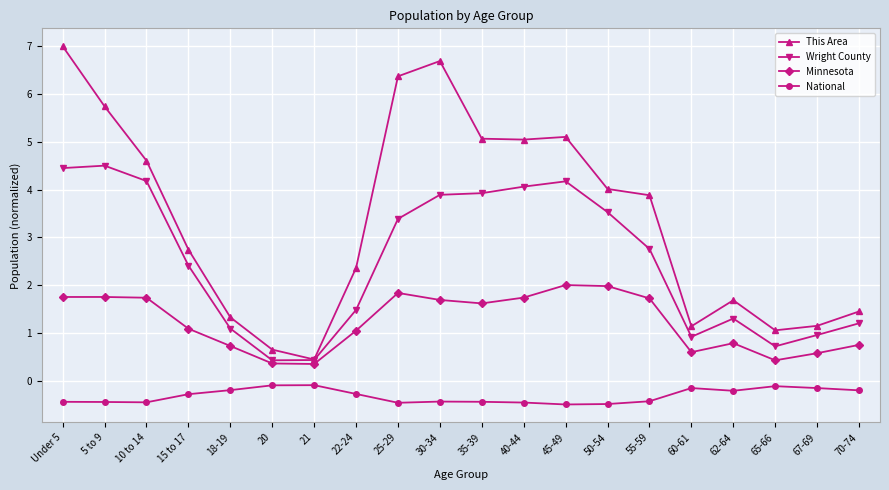

True or false: This Area has more than 0 points higher than both neighbors.

True